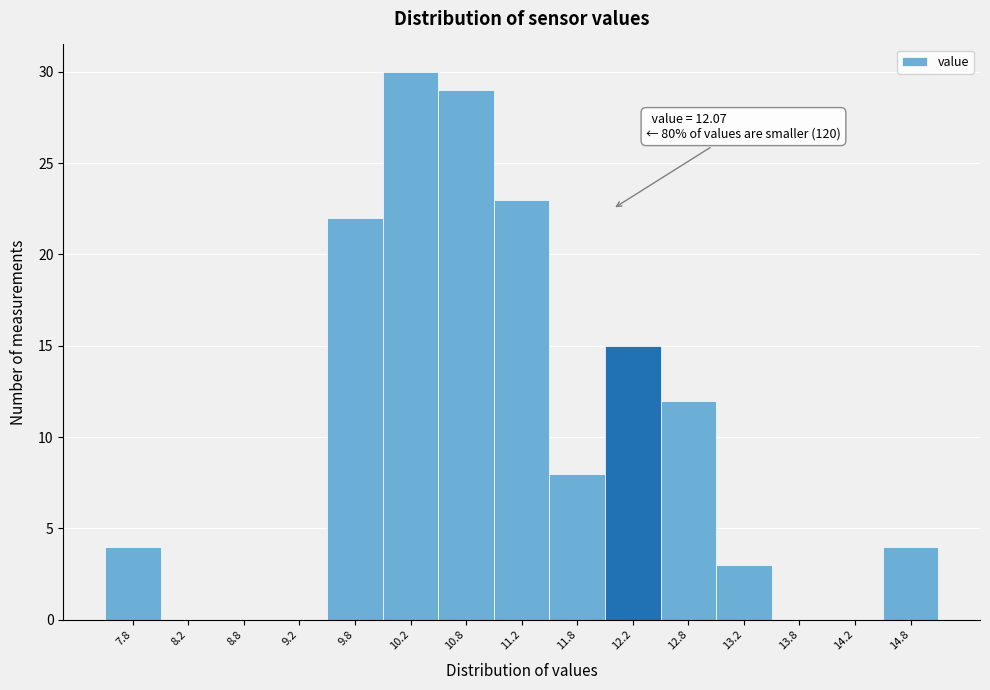

Which range on the x-axis has the tallest bar?

10.0 to 10.5